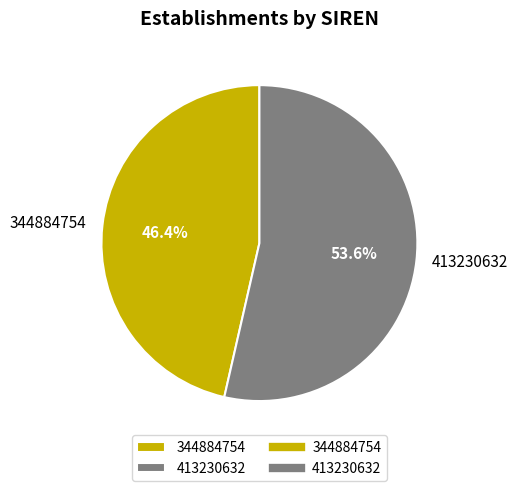

What is the majority slice?

413230632